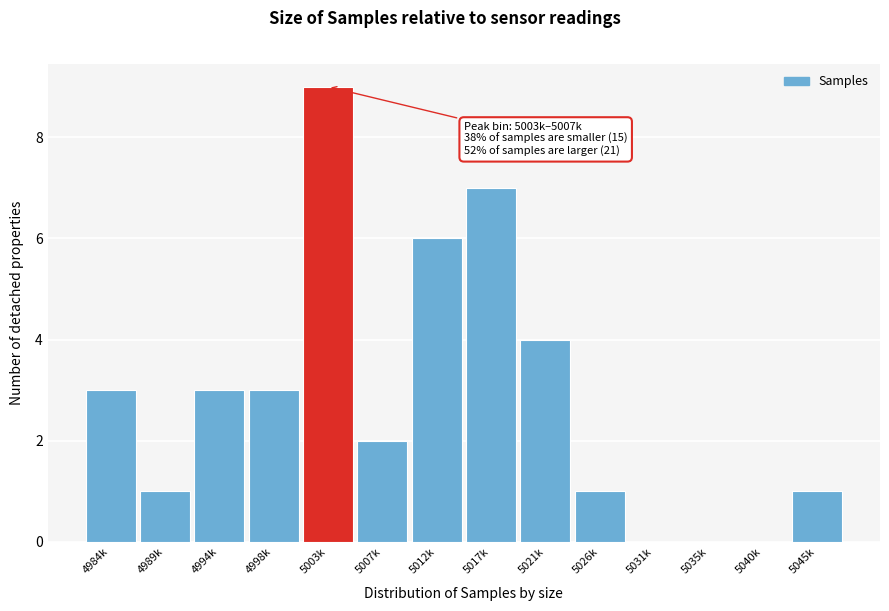

Reading right to left, list all the values displayed in this chart.

5045k=1	5040k=0	5035k=0	5031k=0	5026k=1	5021k=4	5017k=7	5012k=6	5007k=2	5003k=9	4998k=3	4994k=3	4989k=1	4984k=3